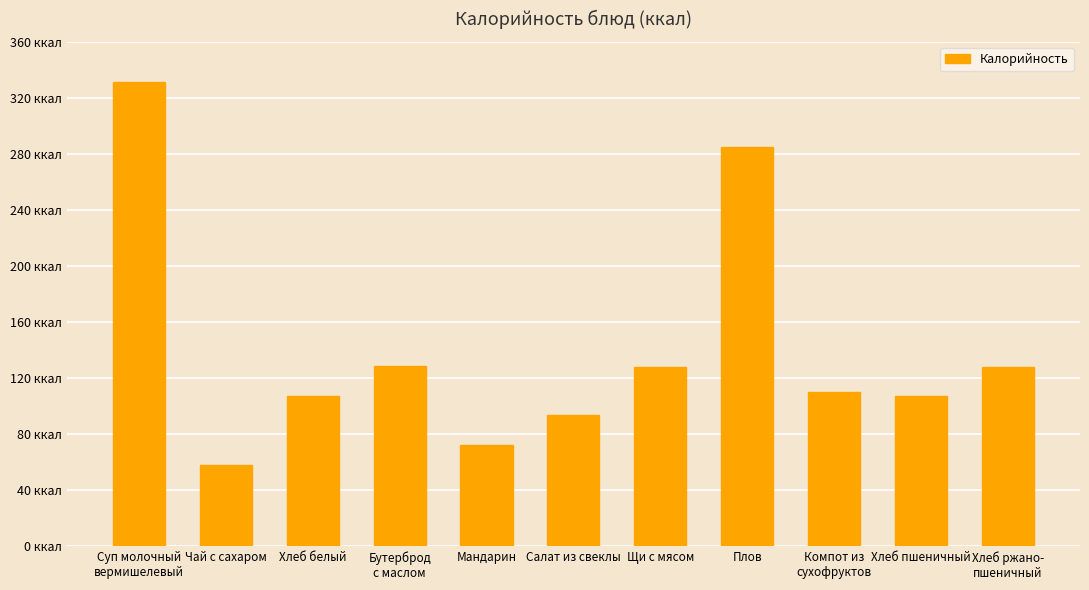

Reading left to right, list all the values displayed in this chart.

331.2	58.0	107.2	129.1	72.5	93.9	128.2	285.0	110.0	107.2	128.4